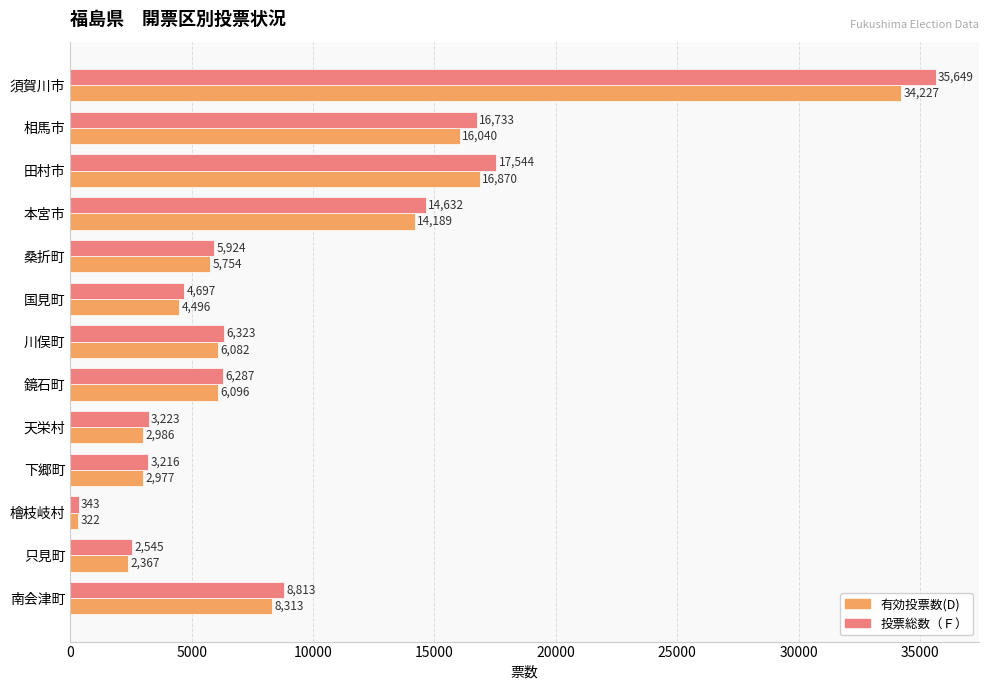

Rank the categories by 有効投票数(D) value from highest to lowest.

須賀川市, 田村市, 相馬市, 本宮市, 南会津町, 鏡石町, 川俣町, 桑折町, 国見町, 天栄村, 下郷町, 只見町, 檜枝岐村